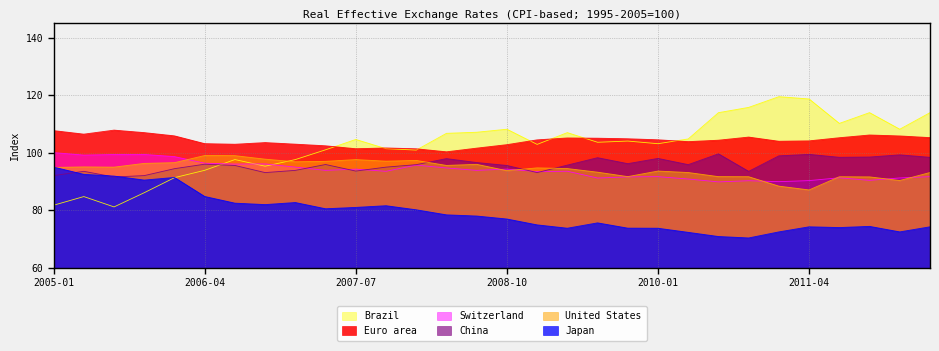

Which series has the widest spread of values?

Brazil